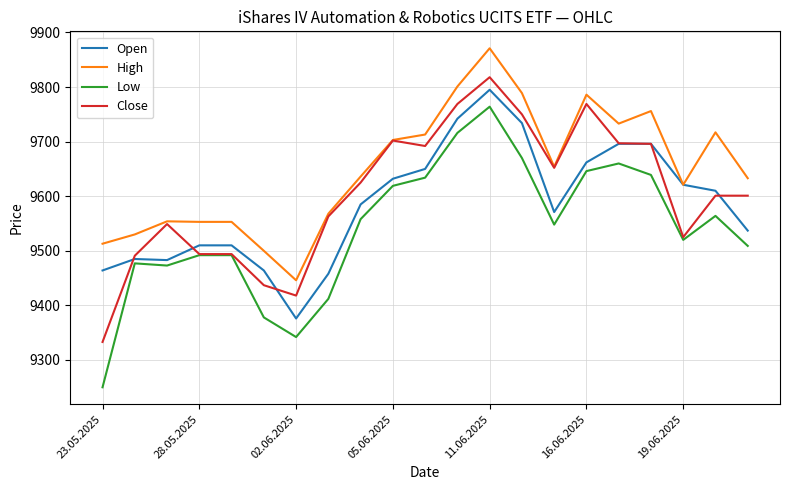

What is the smallest value displayed?

9250